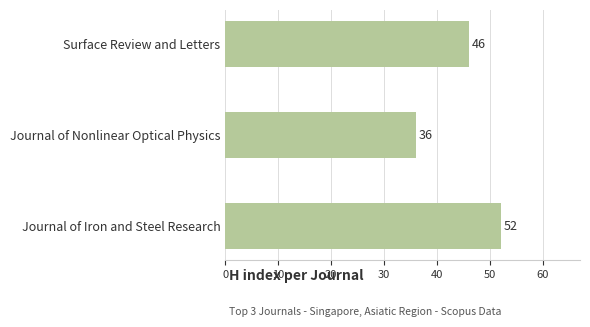

Does the chart contain any negative values?

No